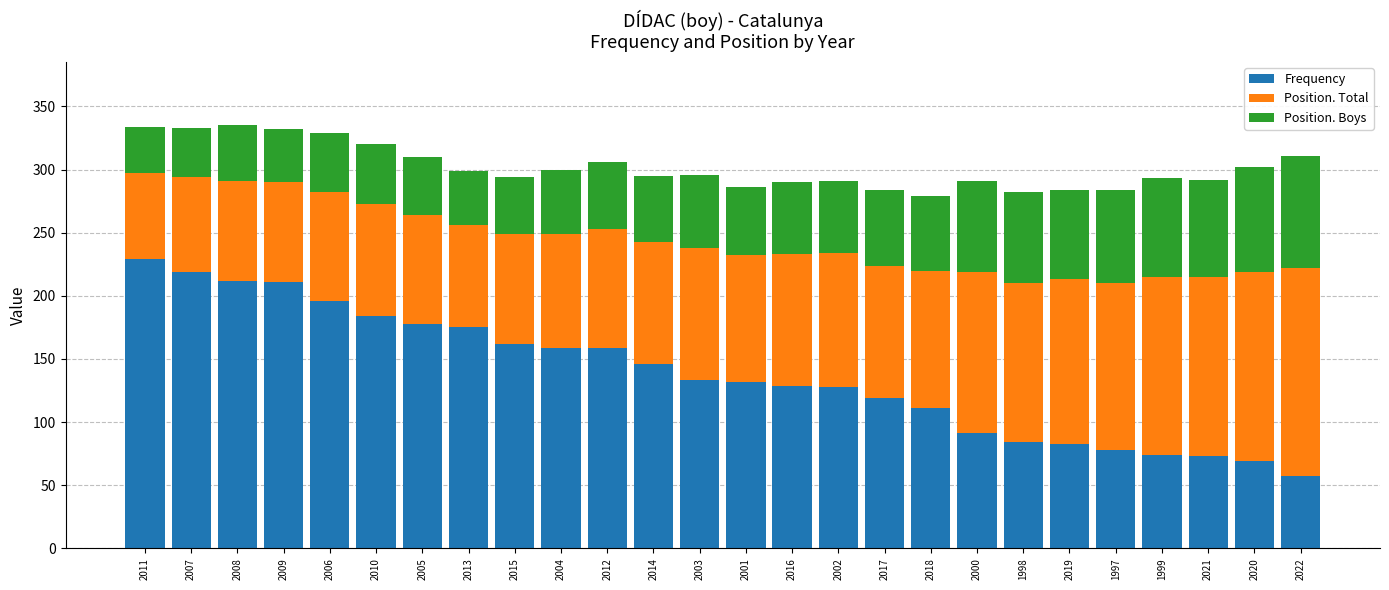

How many data points does each series have?

26